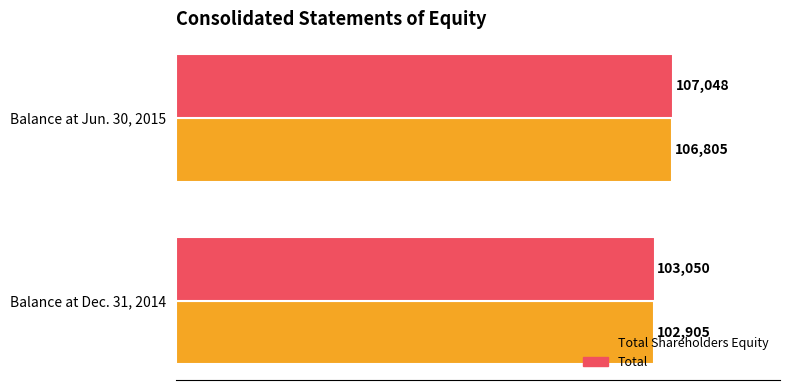

What is the sum of all Total values?

210098